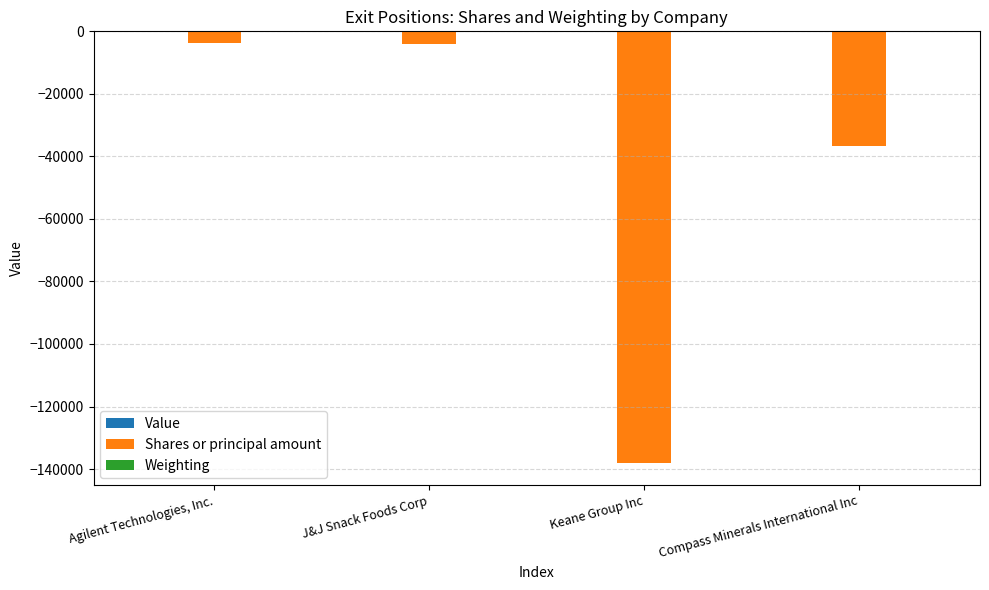

True or false: Shares or principal amount has a value of -4000.0 at J&J Snack Foods Corp.

True